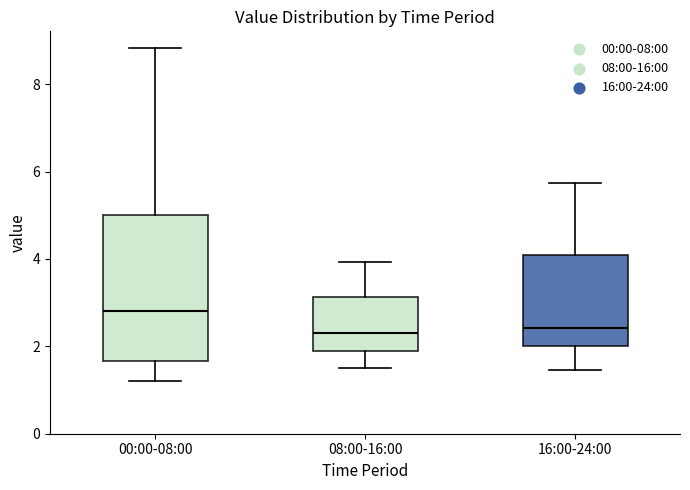

Reading left to right, read every box against the y-axis: the position of its median line, the range the box covers, and the ends of its whiskers. The values are not printed on the chart, so give them approximately, as read against the axis.

00:00-08:00: median 2.8, box 1.6 to 5.0, whiskers 1.2 to 8.8
08:00-16:00: median 2.4, box 2.0 to 3.2, whiskers 1.6 to 4.0
16:00-24:00: median 2.4, box 2.0 to 4.0, whiskers 1.4 to 5.8